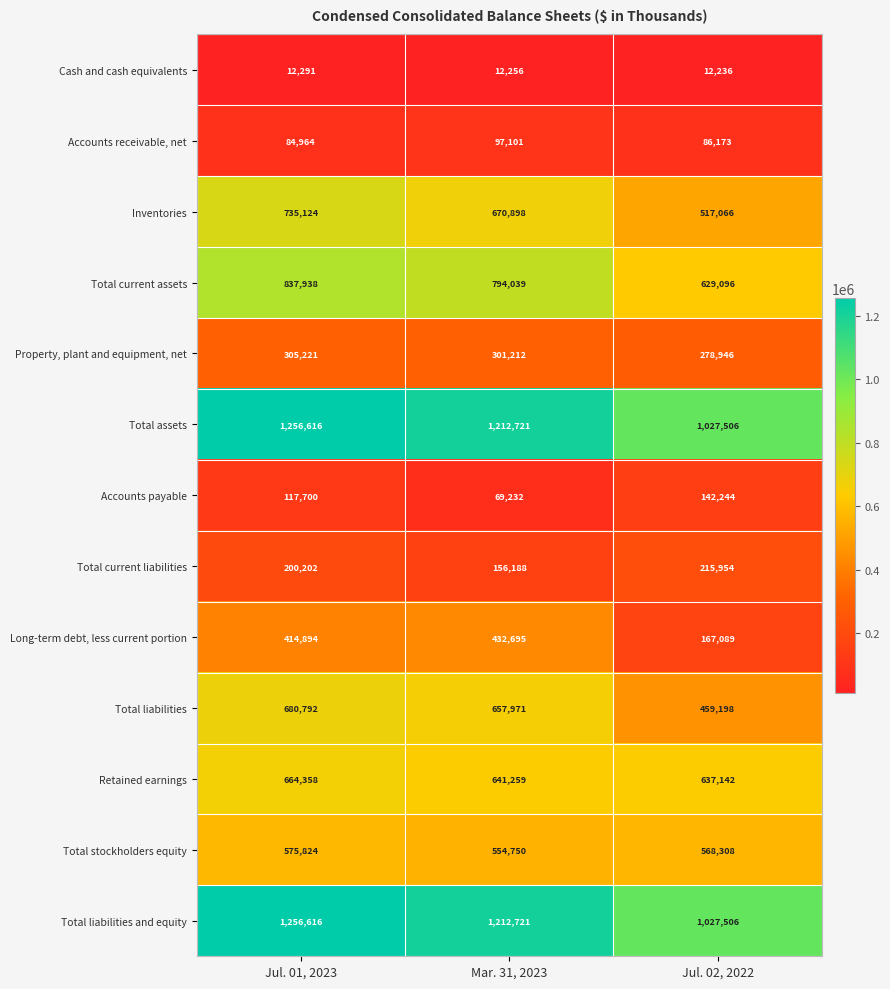

Which series changed the most between Jul. 01, 2023 and Mar. 31, 2023?

Inventories